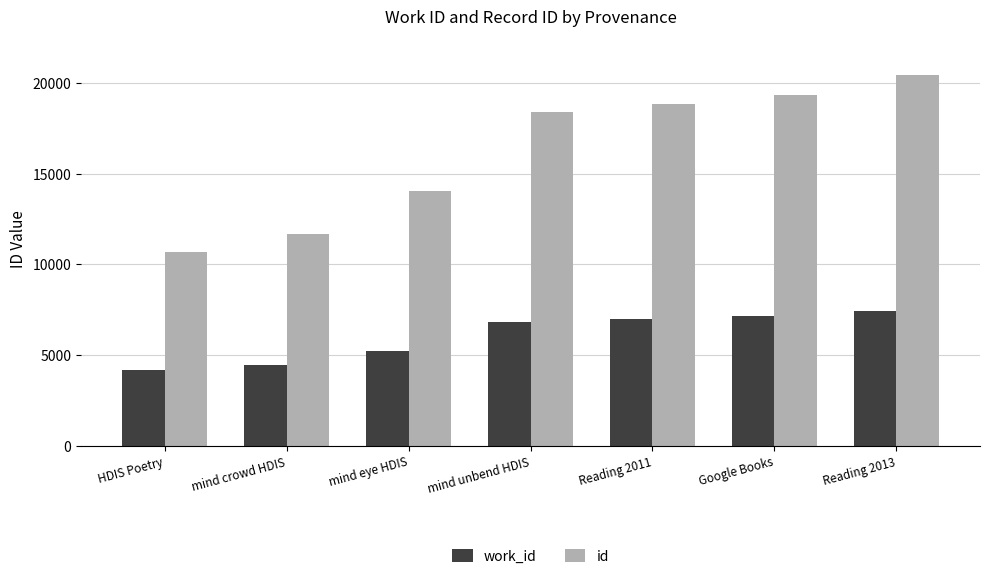

What is the value of the work_id bar at the 1st from the left?

4151